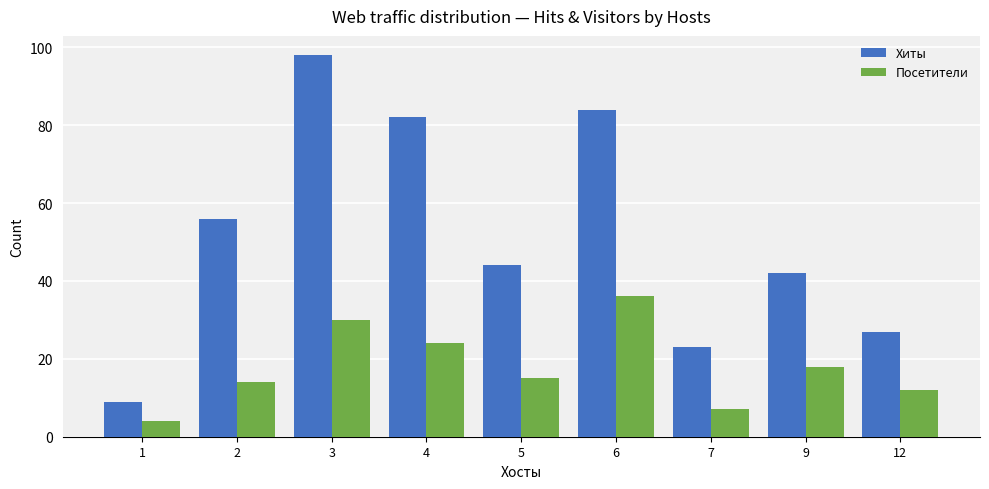

What is the greatest value displayed?

98